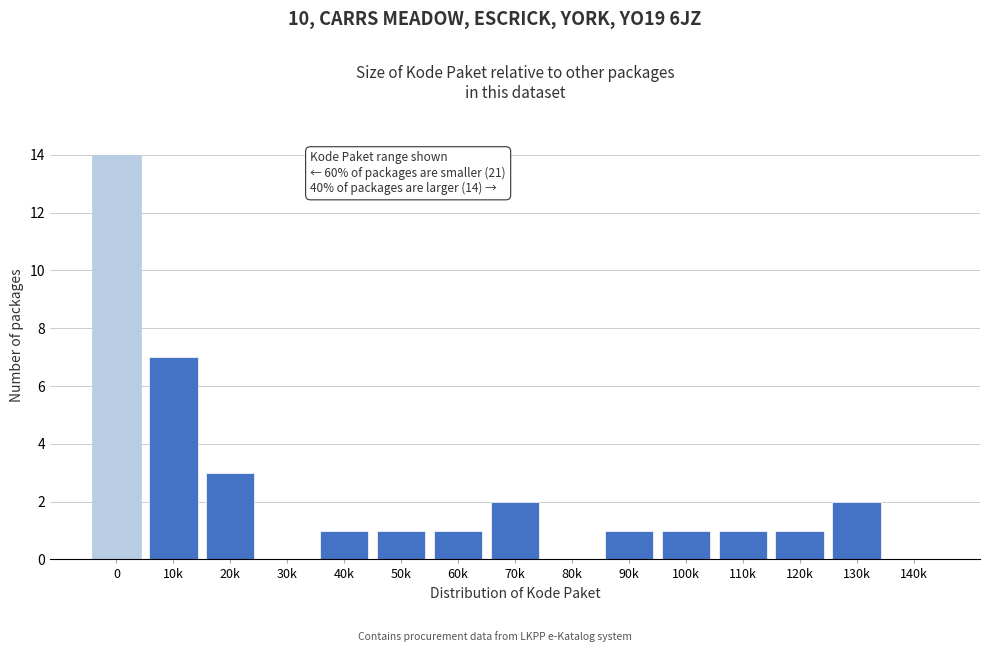

Reading left to right, what are all the values shown in this chart?

0=14	10k=7	20k=3	30k=0	40k=1	50k=1	60k=1	70k=2	80k=0	90k=1	100k=1	110k=1	120k=1	130k=2	140k=0